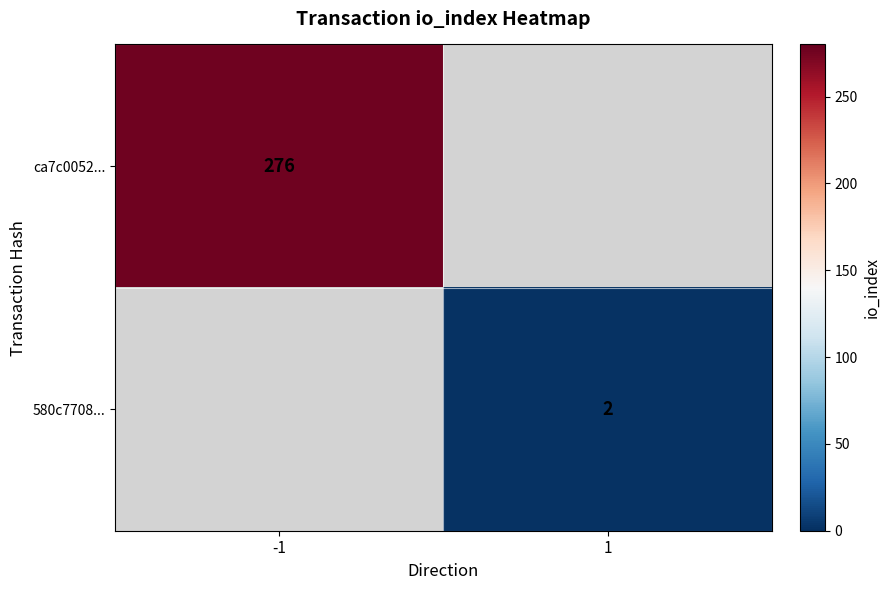

Is the value of 580c7708... at 1 greater than the value of ca7c0052... at -1?

No